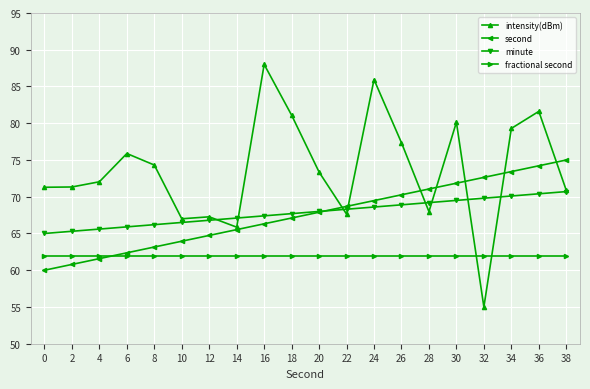

At how many categories does at least one series exceed 57?

20